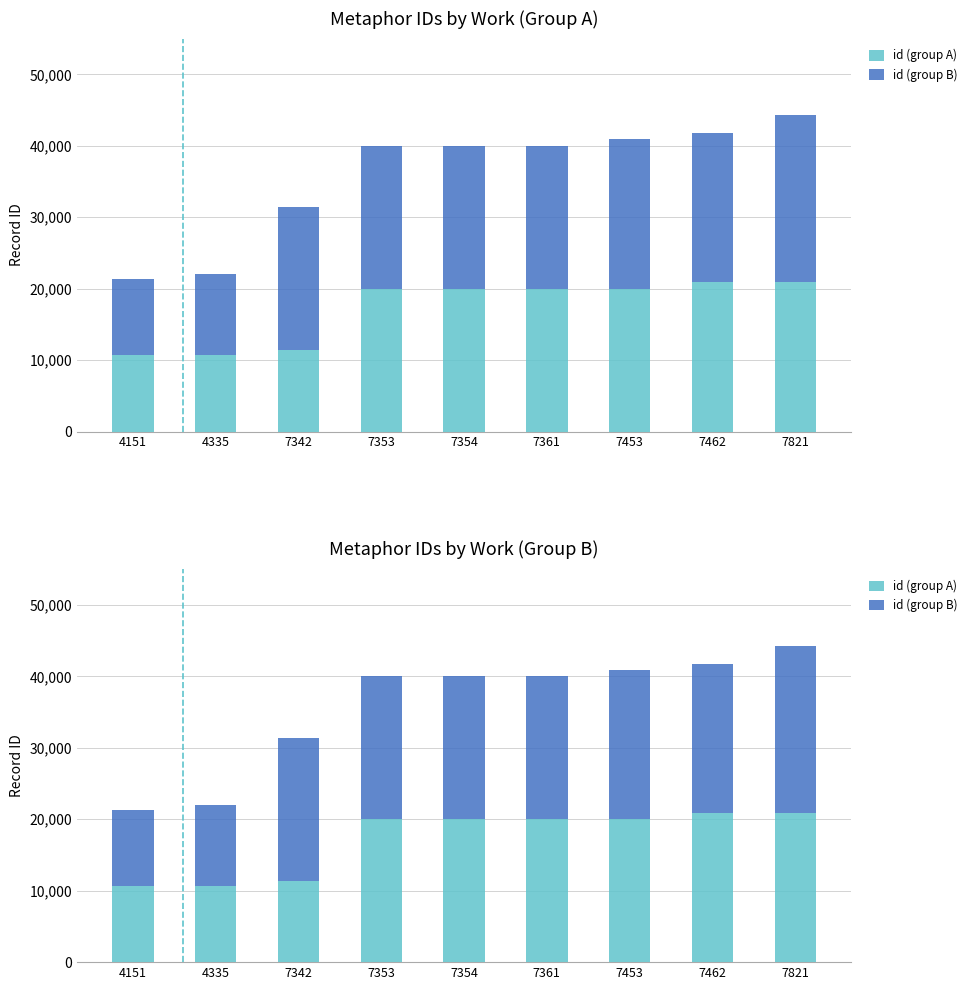

Is it true that id (group A) equals 20006 at 7354?

True